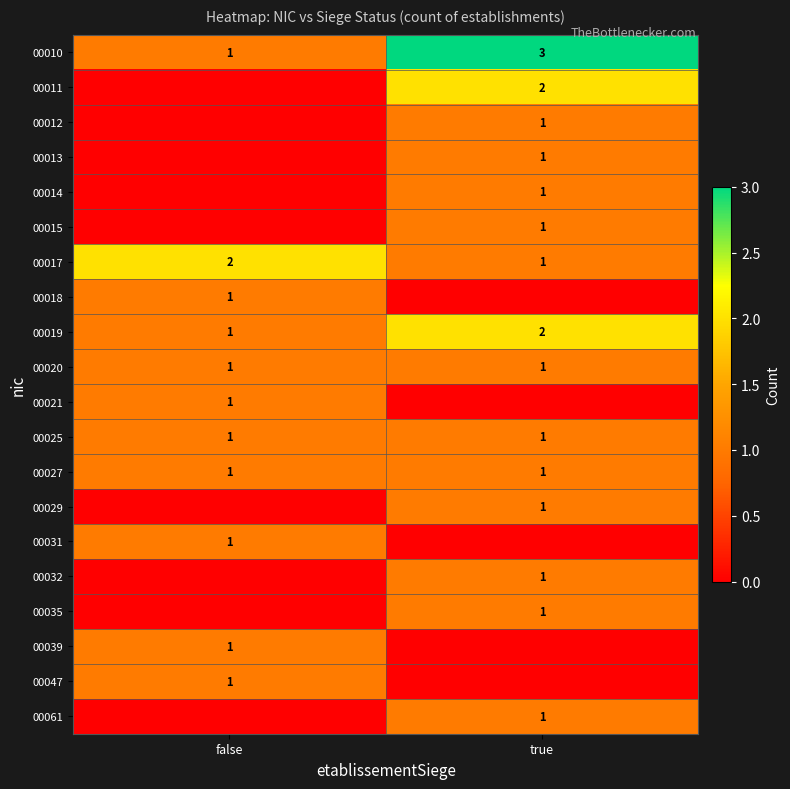

Is it true that 00025 equals 1 at false?

True